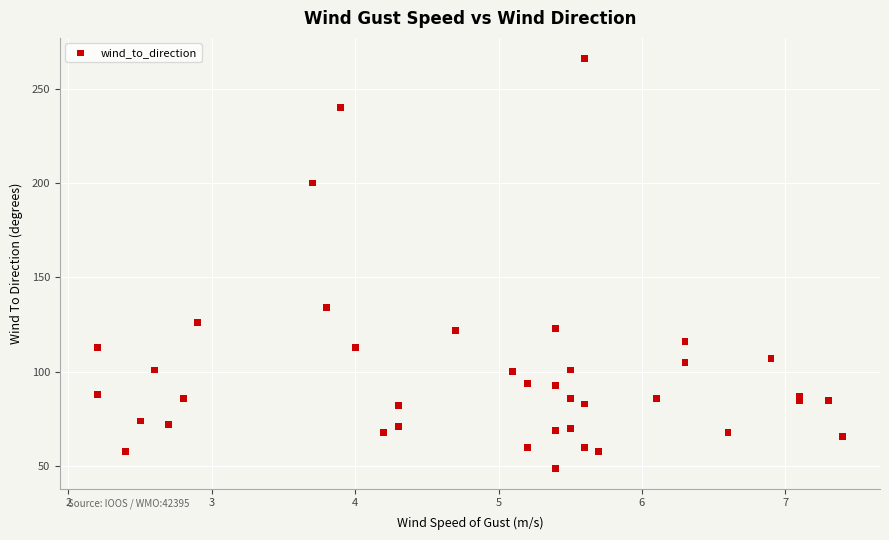

What Y value in the scatter plot is closest to 157?

134